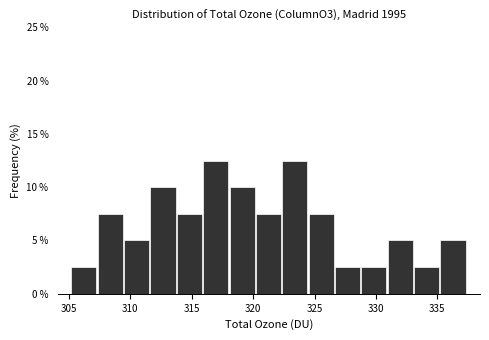

Reading left to right, transcribe this chart: for each bar, give the range it covers on the x-axis and its height. Neither the bar edges nor the heights are printed on the chart, so give them approximately, as read against the axes.

305.0 to 307.5: 2.5
307.5 to 309.5: 7.5
309.5 to 311.5: 5.0
311.5 to 314.0: 10.0
314.0 to 316.0: 7.5
316.0 to 318.0: 12.5
318.0 to 320.0: 10.0
320.0 to 322.5: 7.5
322.5 to 324.5: 12.5
324.5 to 326.5: 7.5
326.5 to 329.0: 2.5
329.0 to 331.0: 2.5
331.0 to 333.0: 5.0
333.0 to 335.5: 2.5
335.5 to 337.5: 5.0